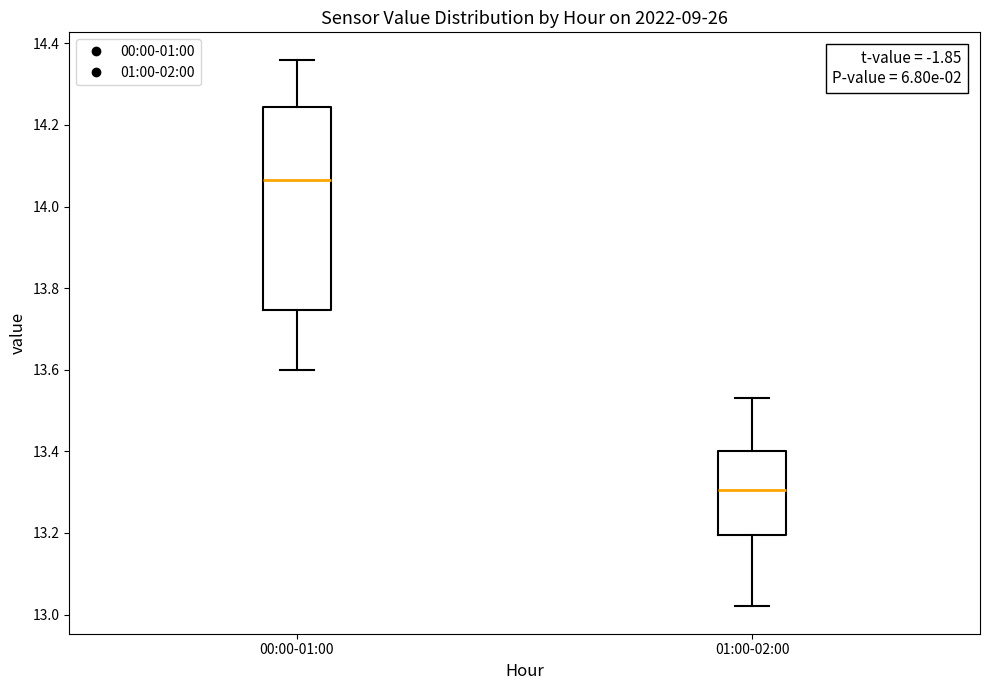

Comparing the boxes themselves (not the whiskers), which one is the tallest?

00:00-01:00